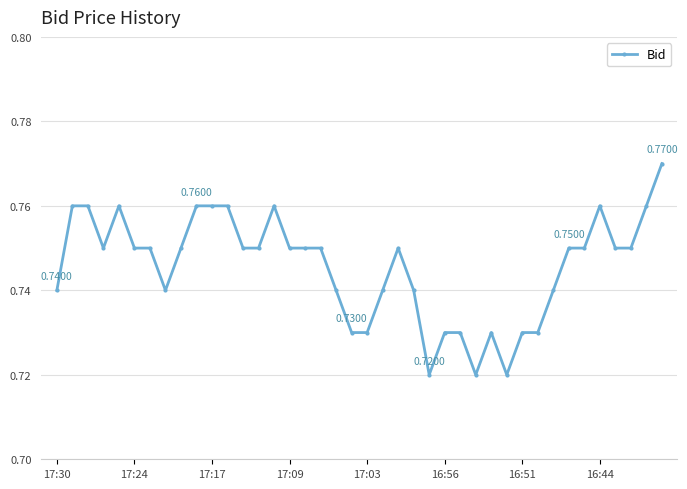

How many values are between 0 and 1?

40